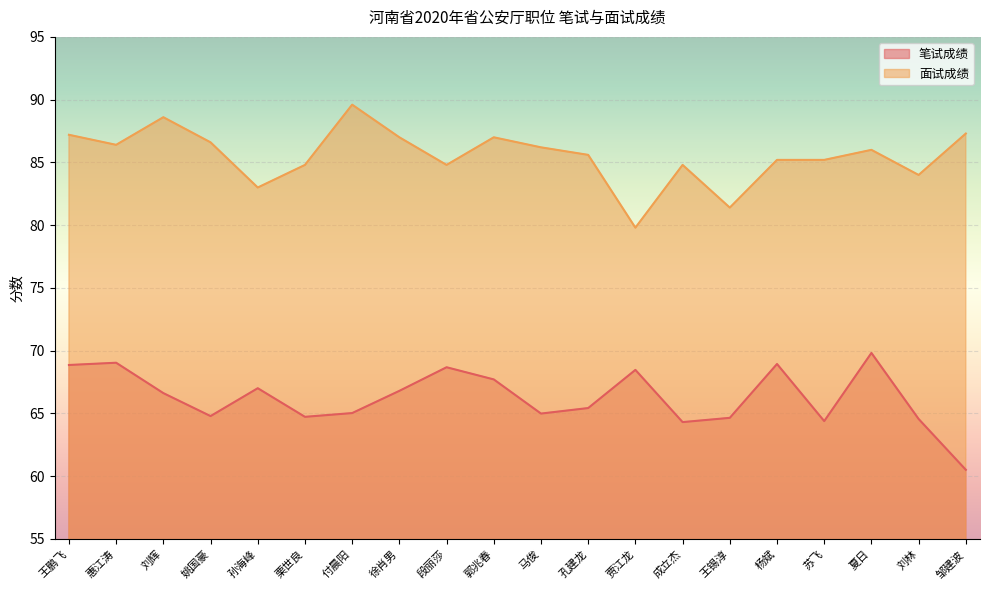

True or false: 笔试成绩 has more than 2 points higher than both neighbors.

True